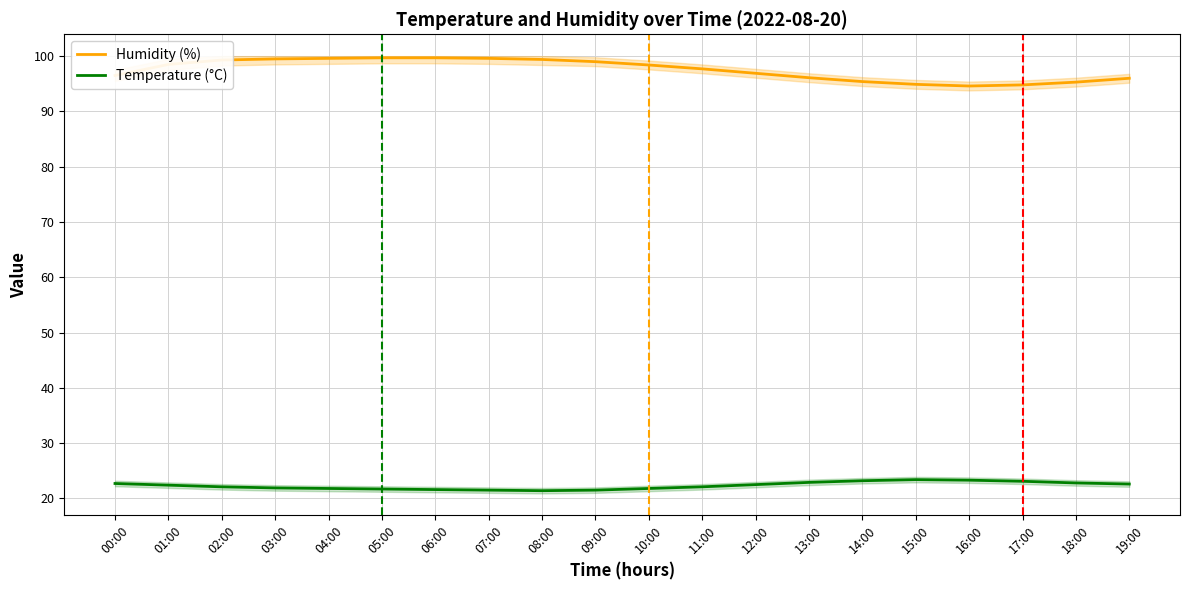

How many lines are shown in the chart?

2